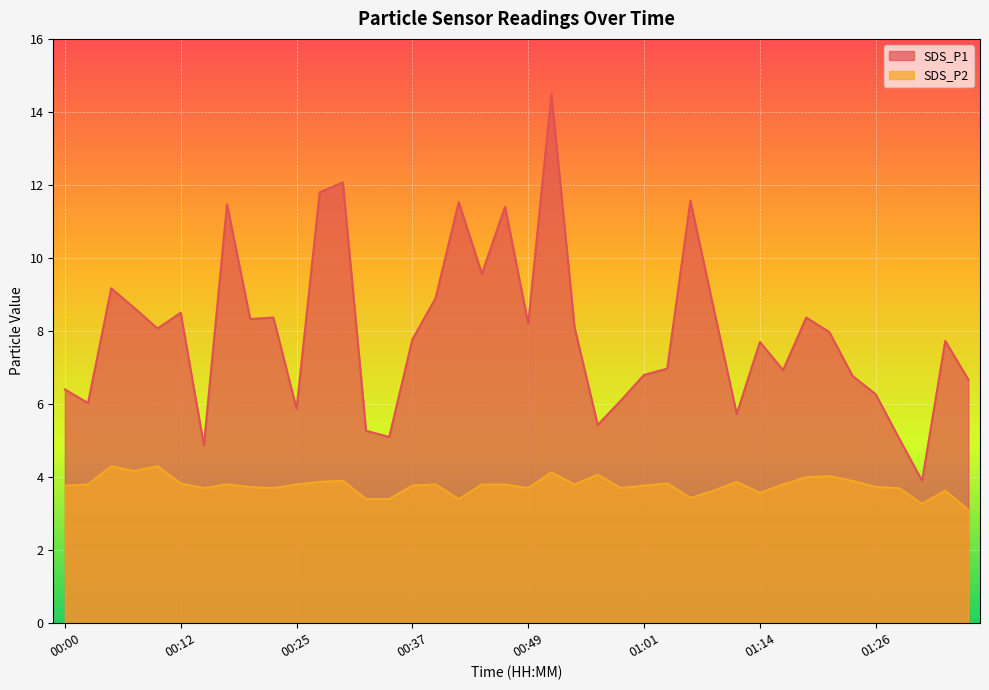

What is the label of the 10th point from the right?

01:14